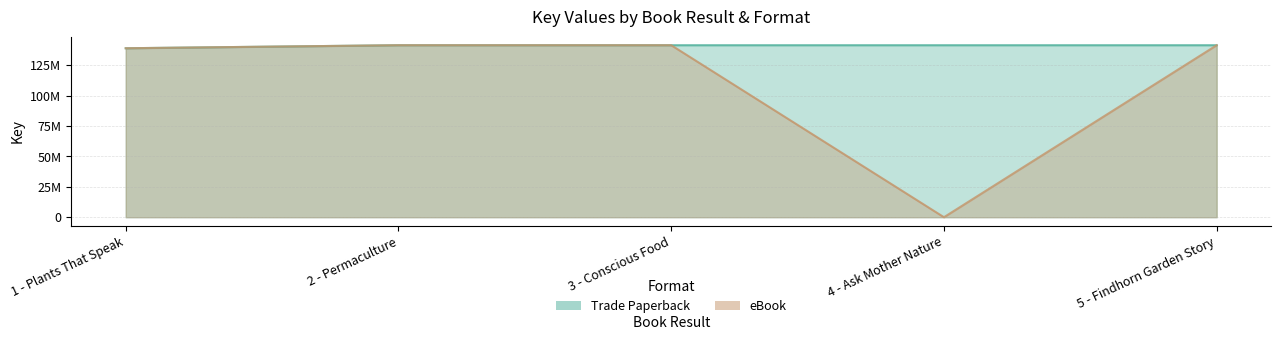

Rank the series at 3 - Conscious Food from highest to lowest value.

Trade Paperback, eBook